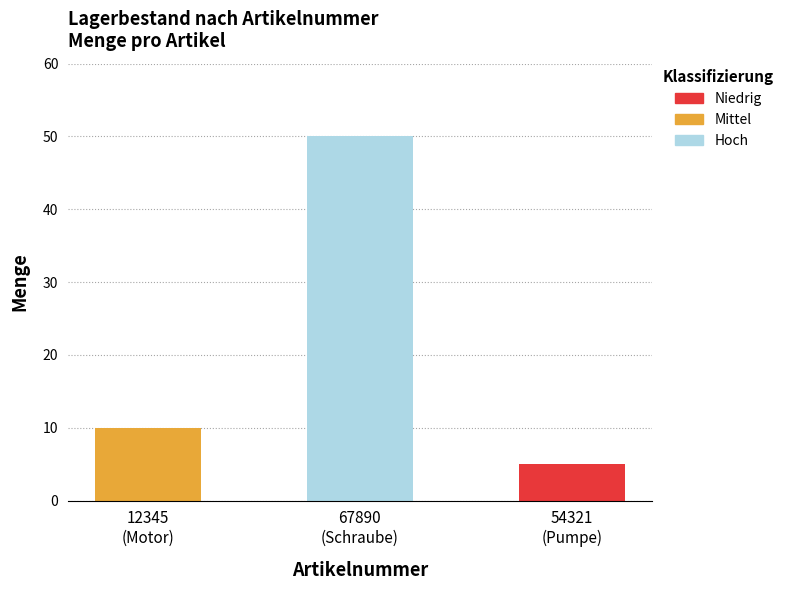

The chart shows a value of 5 at 54321
(Pumpe). True or false?

True